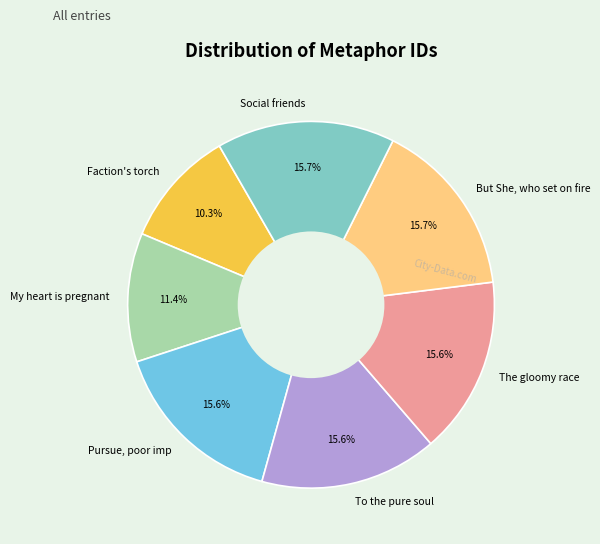

Is it true that But She, who set on fire is 16% of the pie?

True